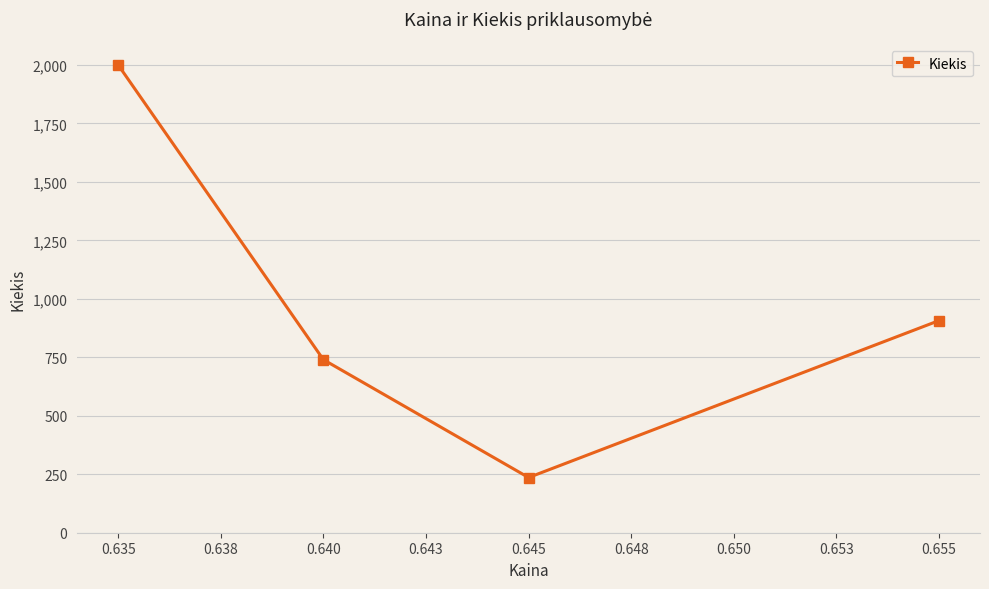

Reading left to right, what are all the values shown in this chart?

2000	740	236	907